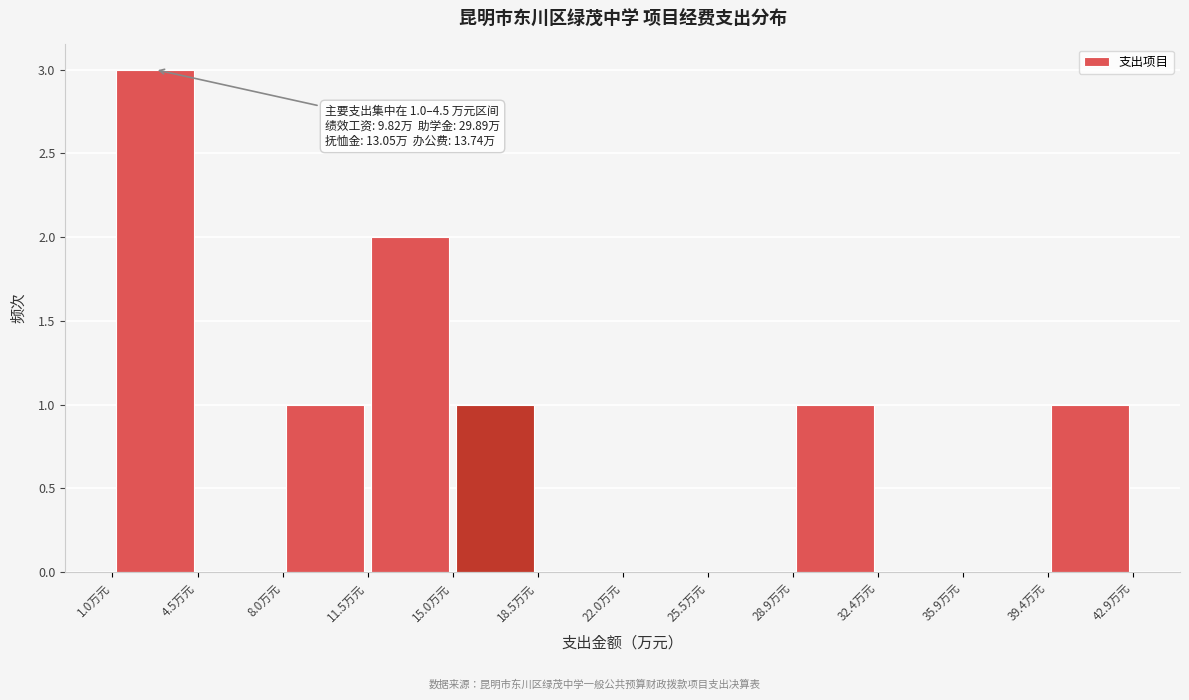

Over which range of the x-axis is the bar tallest?

1.0 to 4.5